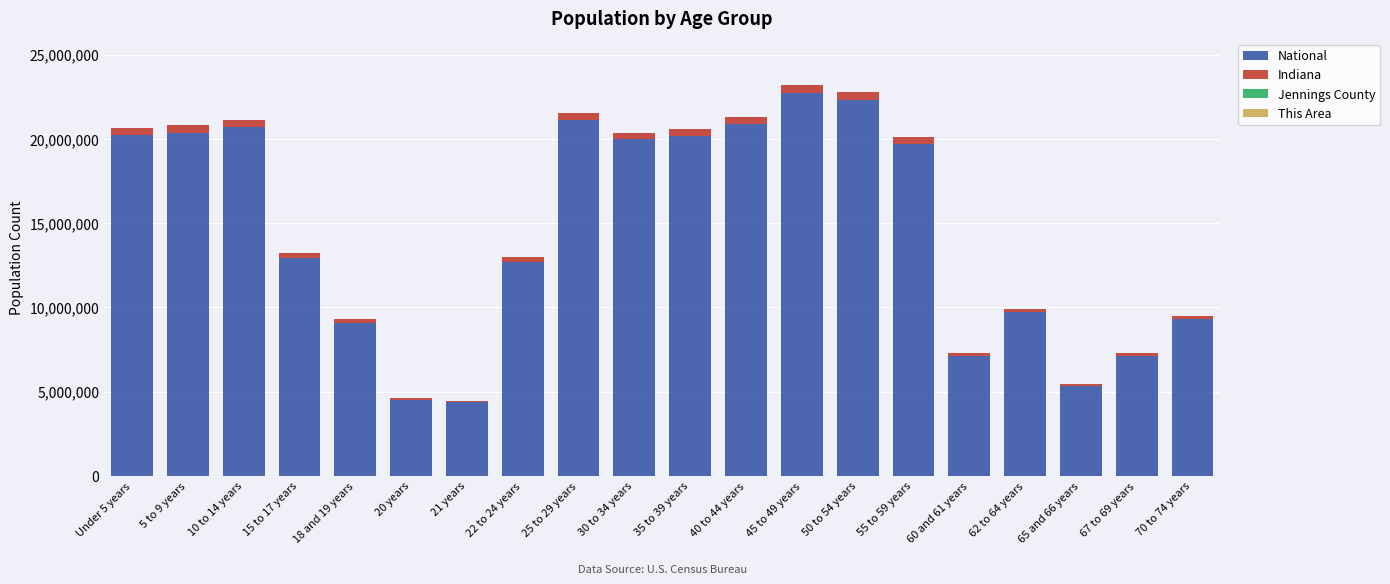

The value of National at 65 and 66 years is 2196339. True or false?

False